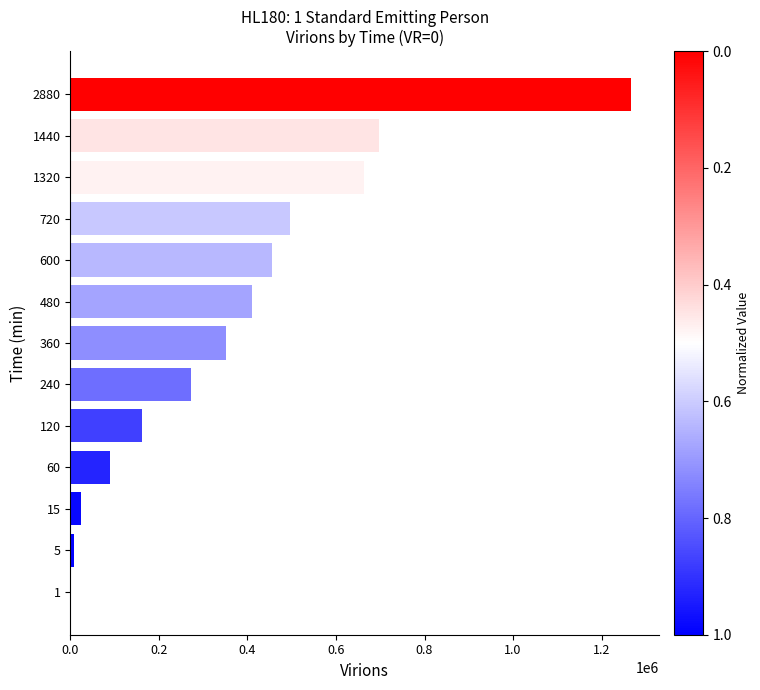

What is the sum of all values?

4899850.8